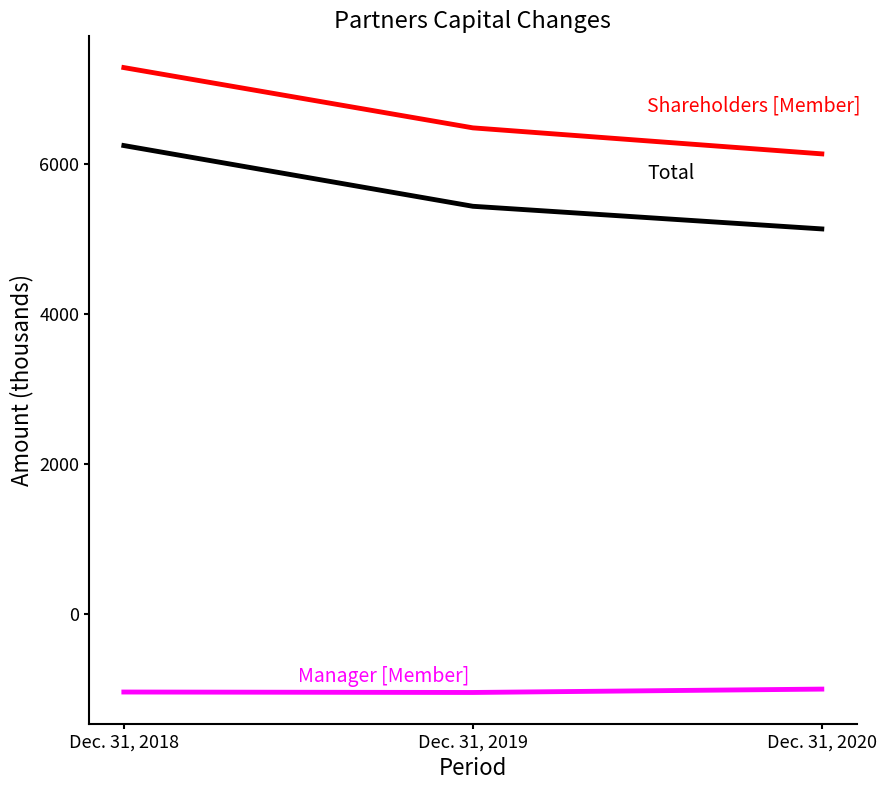

What is the smallest value displayed?

-1046